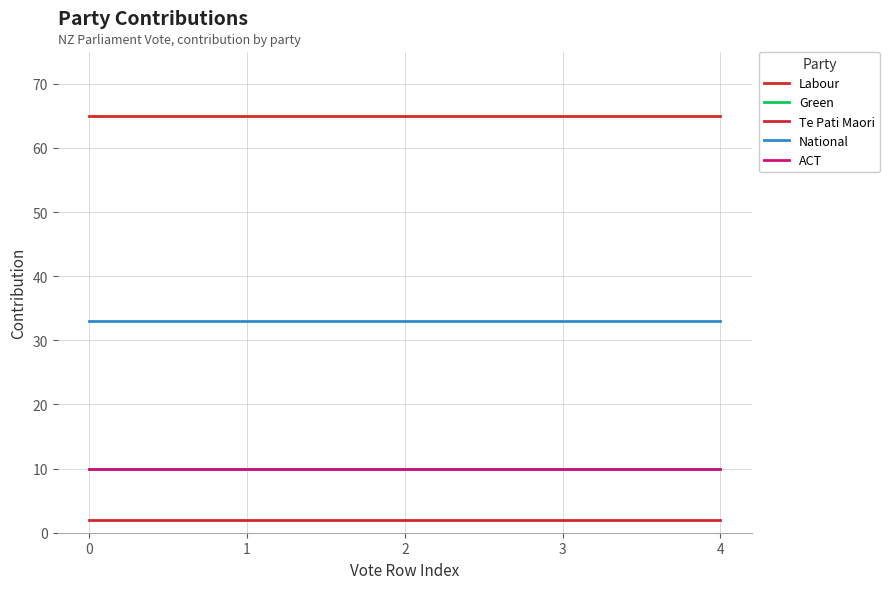

At how many categories does at least one series exceed 8?

5